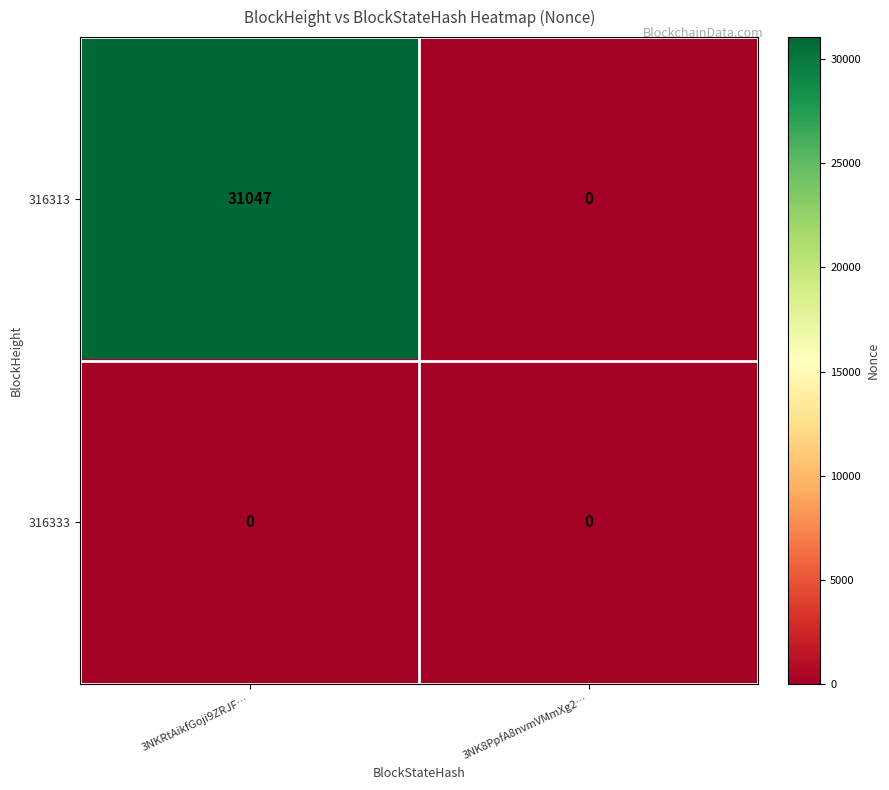

What is the difference between the maximum and minimum values in the 316313 series?

31047